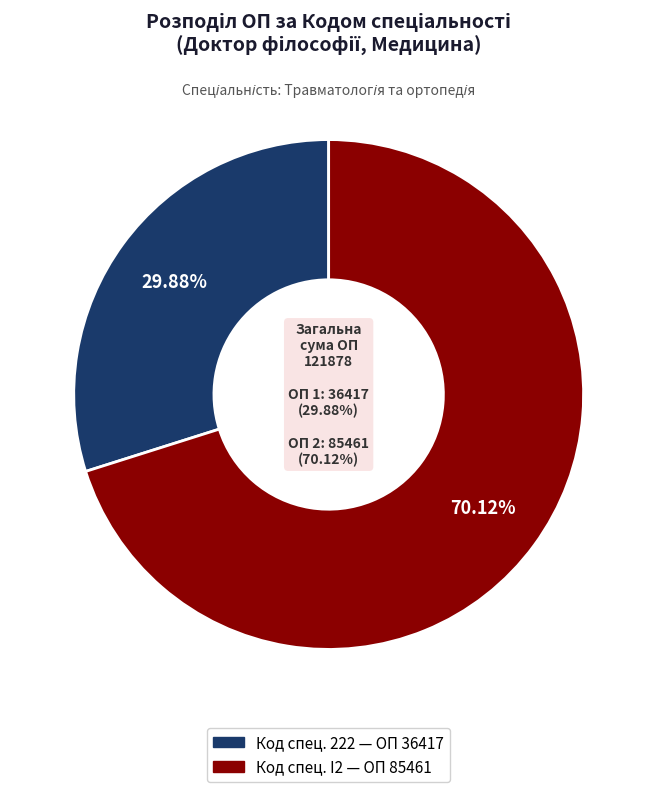

Is there any slice that represents more than half of the pie?

Yes